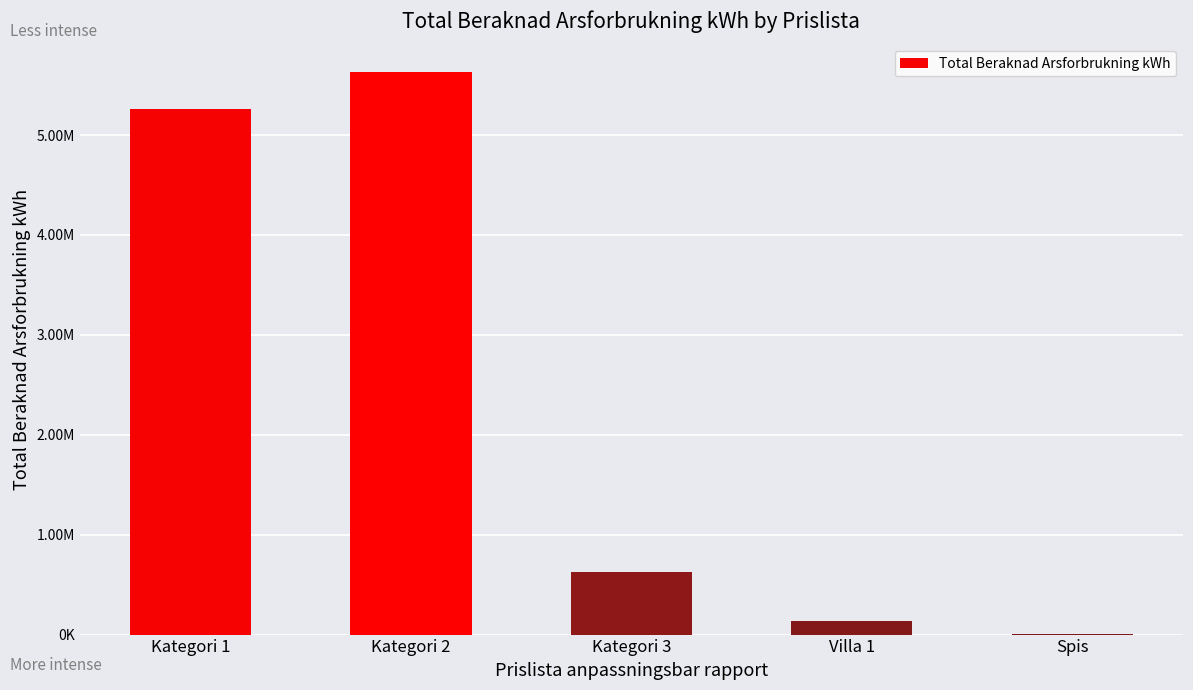

The value at Spis is 3361.1. True or false?

True